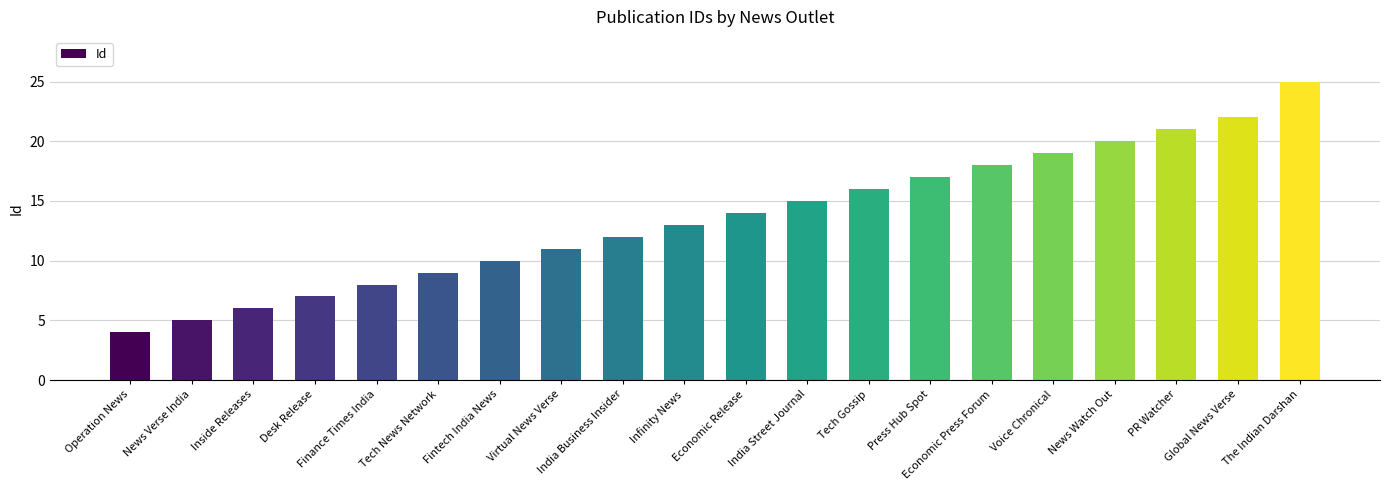

Reading left to right, extract all data points from this chart.

Operation News=4	News Verse India=5	Inside Releases=6	Desk Release=7	Finance Times India=8	Tech News Network=9	Fintech India News=10	Virtual News Verse=11	India Business Insider=12	Infinity News=13	Economic Release=14	India Street Journal=15	Tech Gossip=16	Press Hub Spot=17	Economic Press Forum=18	Voice Chronical=19	News Watch Out=20	PR Watcher=21	Global News Verse=22	The Indian Darshan=25